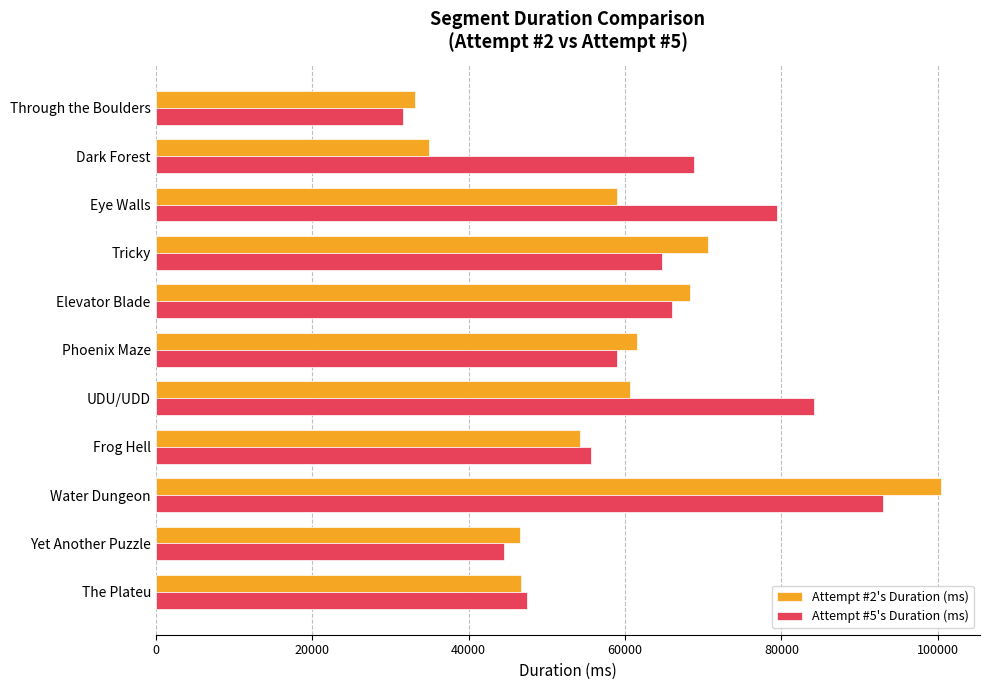

Which series has the widest spread of values?

Attempt #2's Duration (ms)